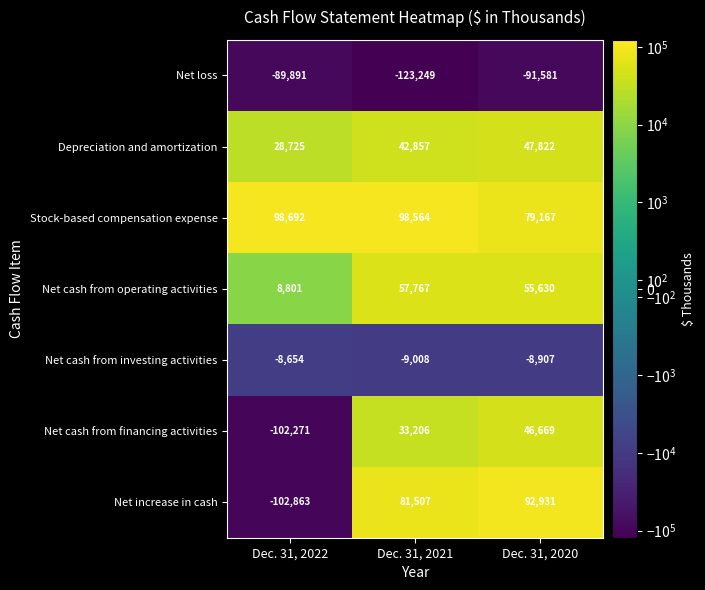

What is the sum of the Net cash from operating activities values at Dec. 31, 2021 and Dec. 31, 2022?

66568